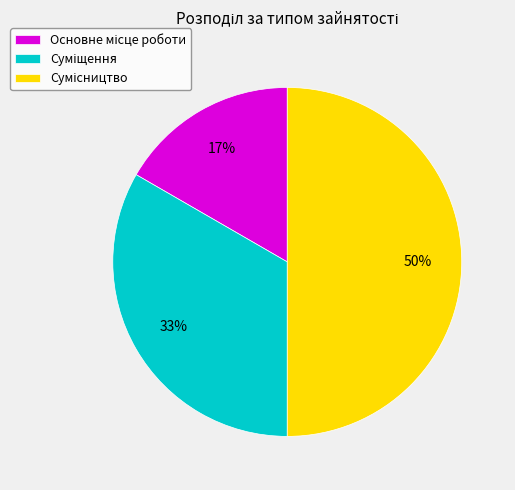

To the nearest percent, what is the average slice percentage?

33%